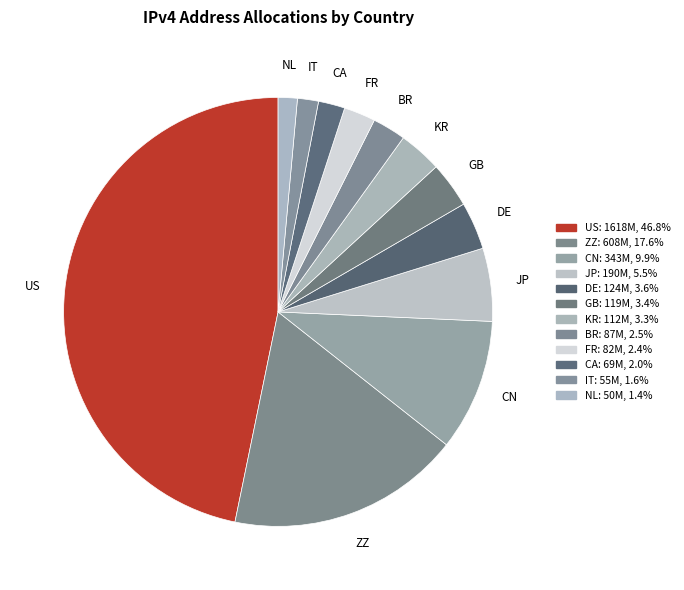

To the nearest percent, what is the average slice percentage?

8%